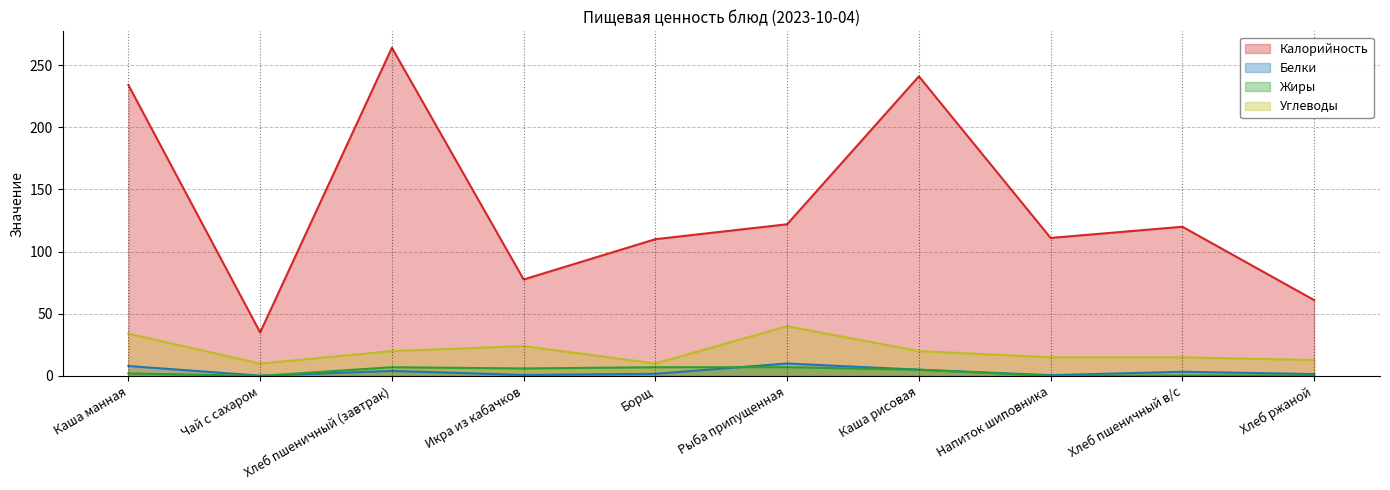

Where is Белки nearest to the value 5?

Каша рисовая